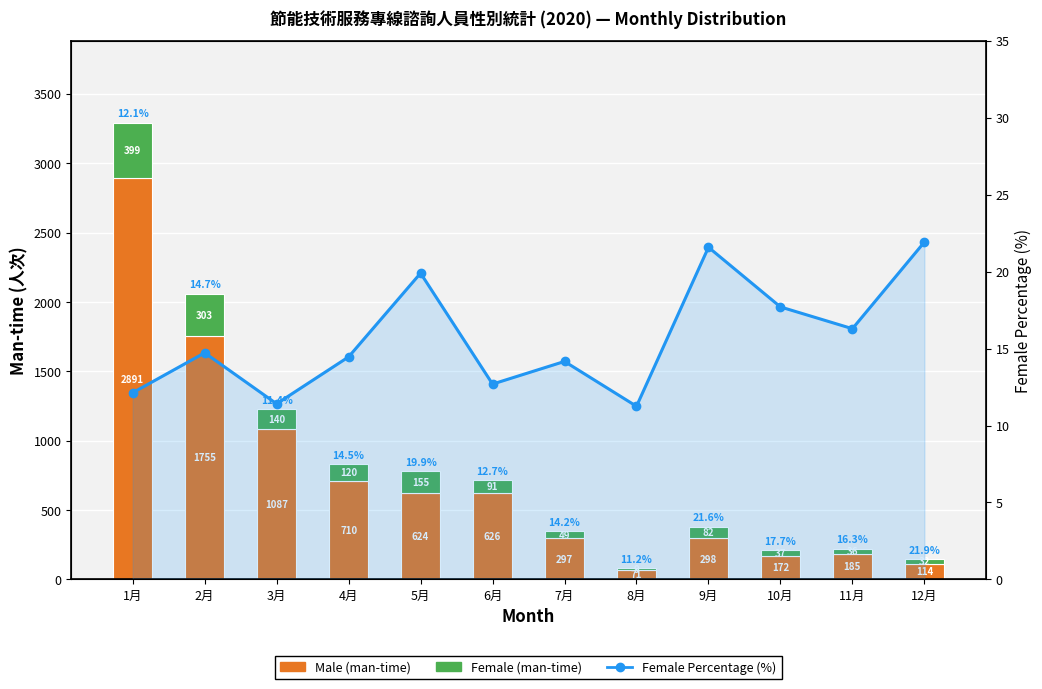

What is the approximate value of Female (man-time) at 3月?

140.0